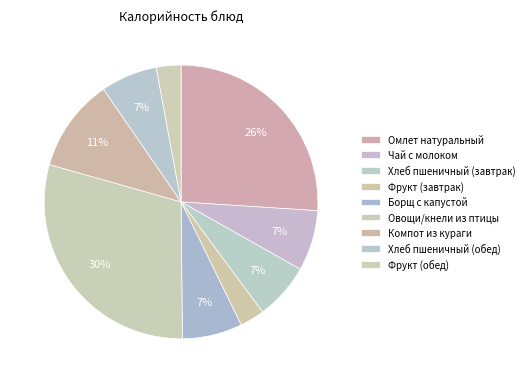

True or false: Борщ с капустой accounts for 18% of the total.

False